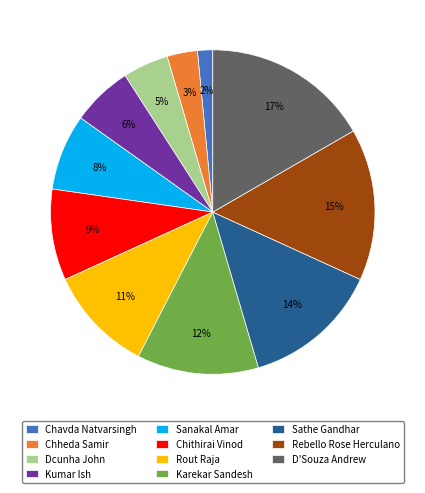

Between Chheda Samir and Rebello Rose Herculano, which is larger?

Rebello Rose Herculano